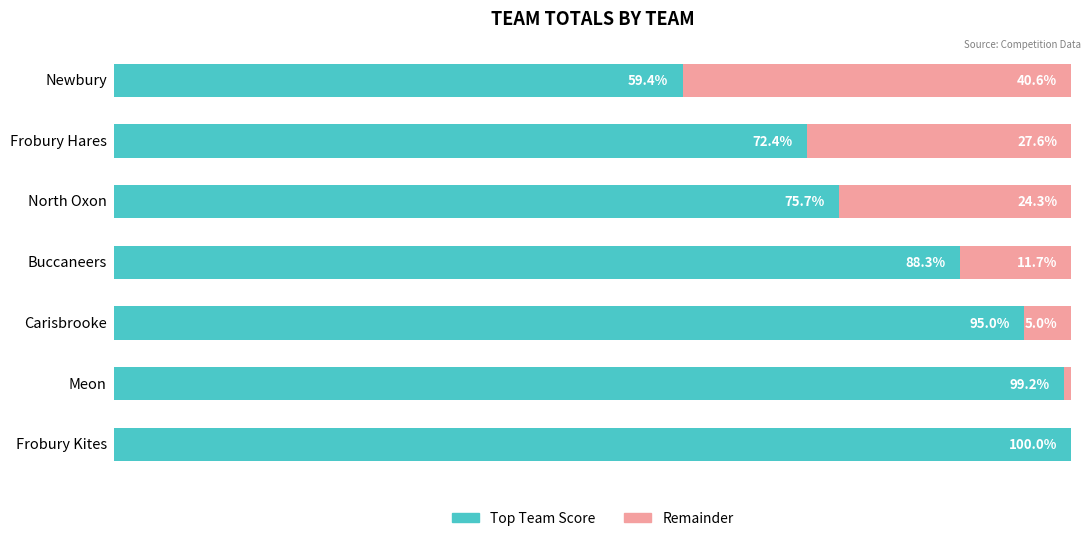

The Remainder series shows 11.7 at Buccaneers. True or false?

True